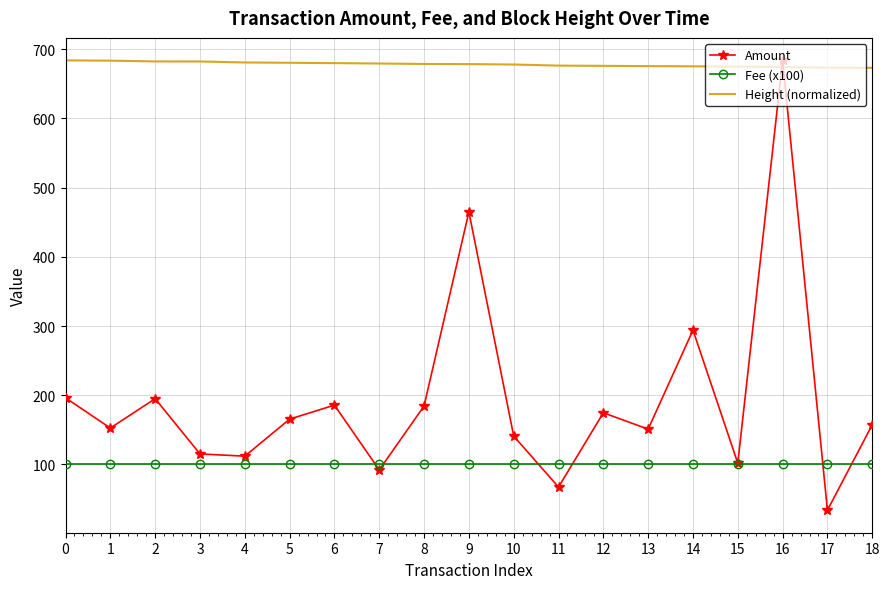

What is the greatest value displayed?

683.7